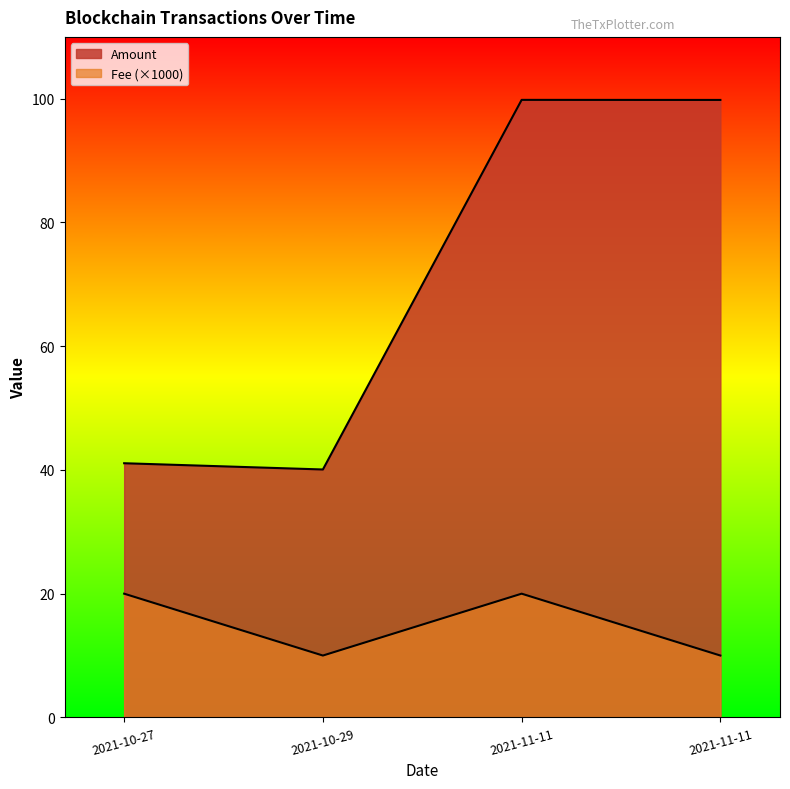

How many distinct data groups are displayed?

2